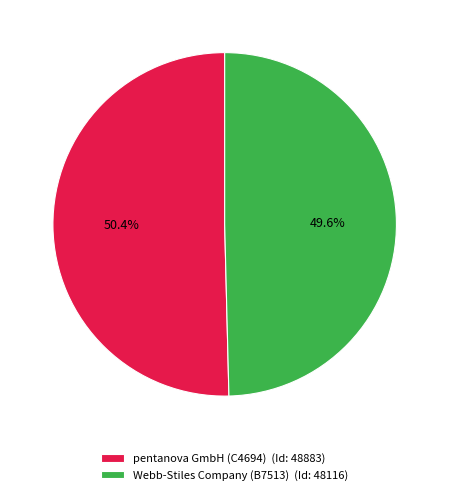

Rank the categories by value from highest to lowest.

pentanova GmbH (C4694), Webb-Stiles Company (B7513)